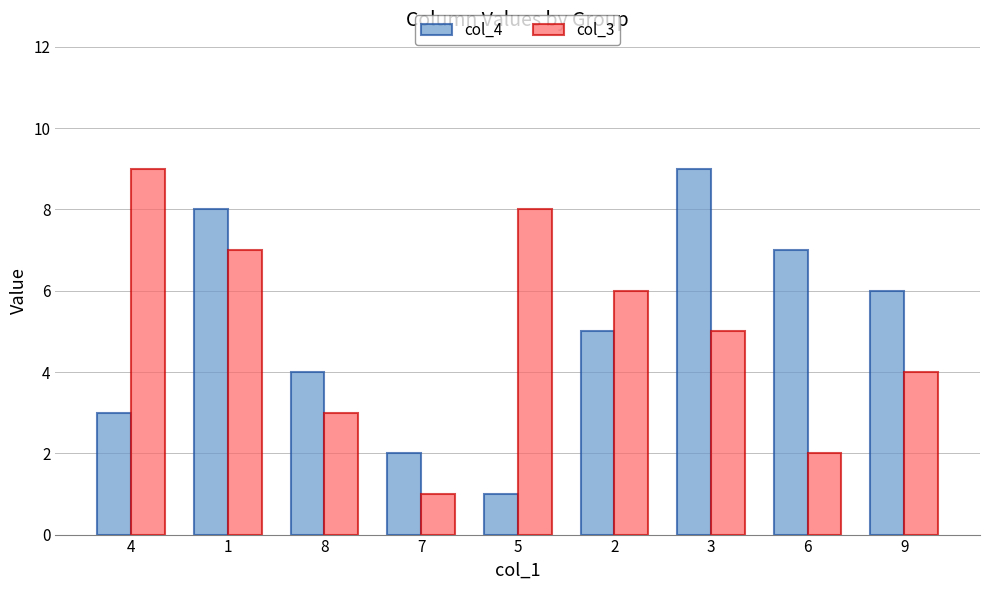

Is the value of col_4 at 4 greater than the value of col_3 at 9?

No